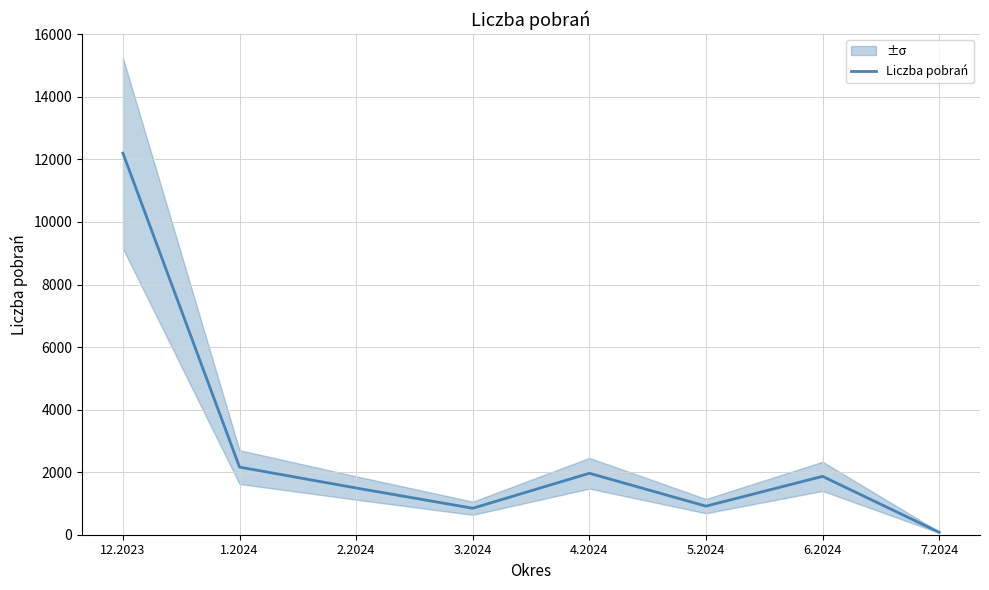

What is the difference between the values at 6.2024 and 3.2024?

1020